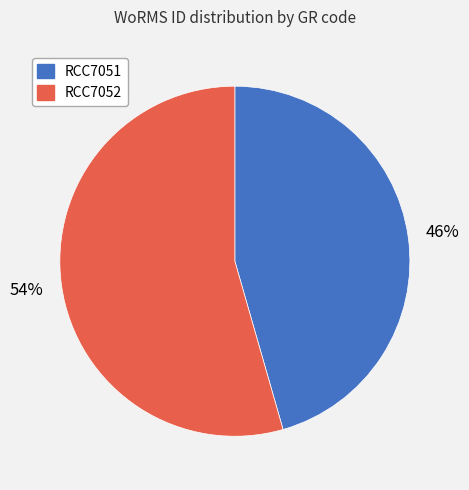

To the nearest percent, what percentage of the pie is RCC7052?

54%